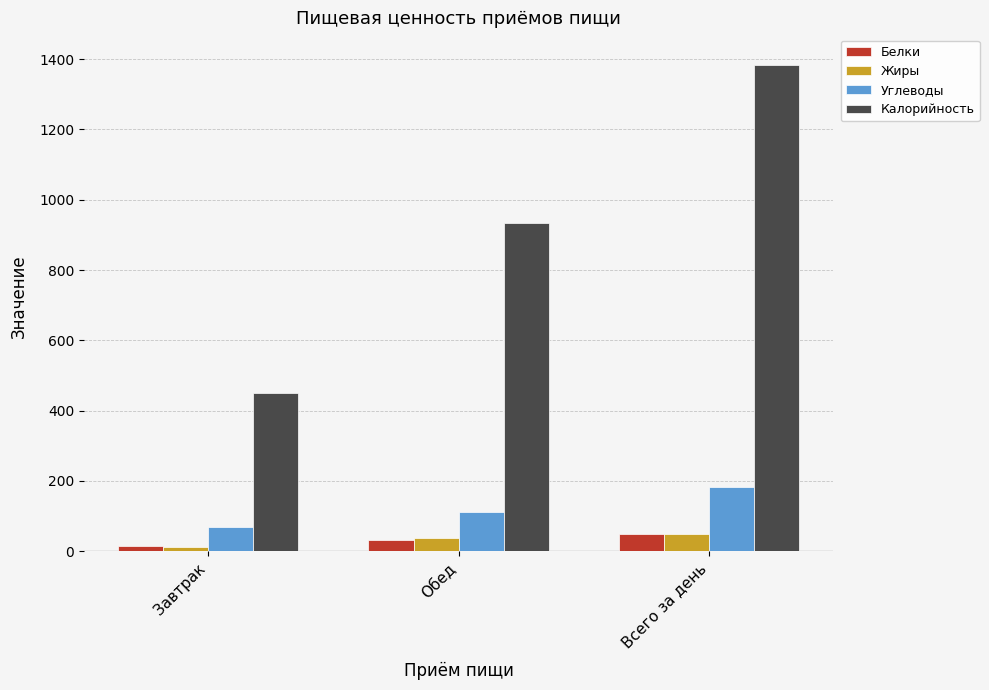

The Углеводы series shows 18.8 at Завтрак. True or false?

False